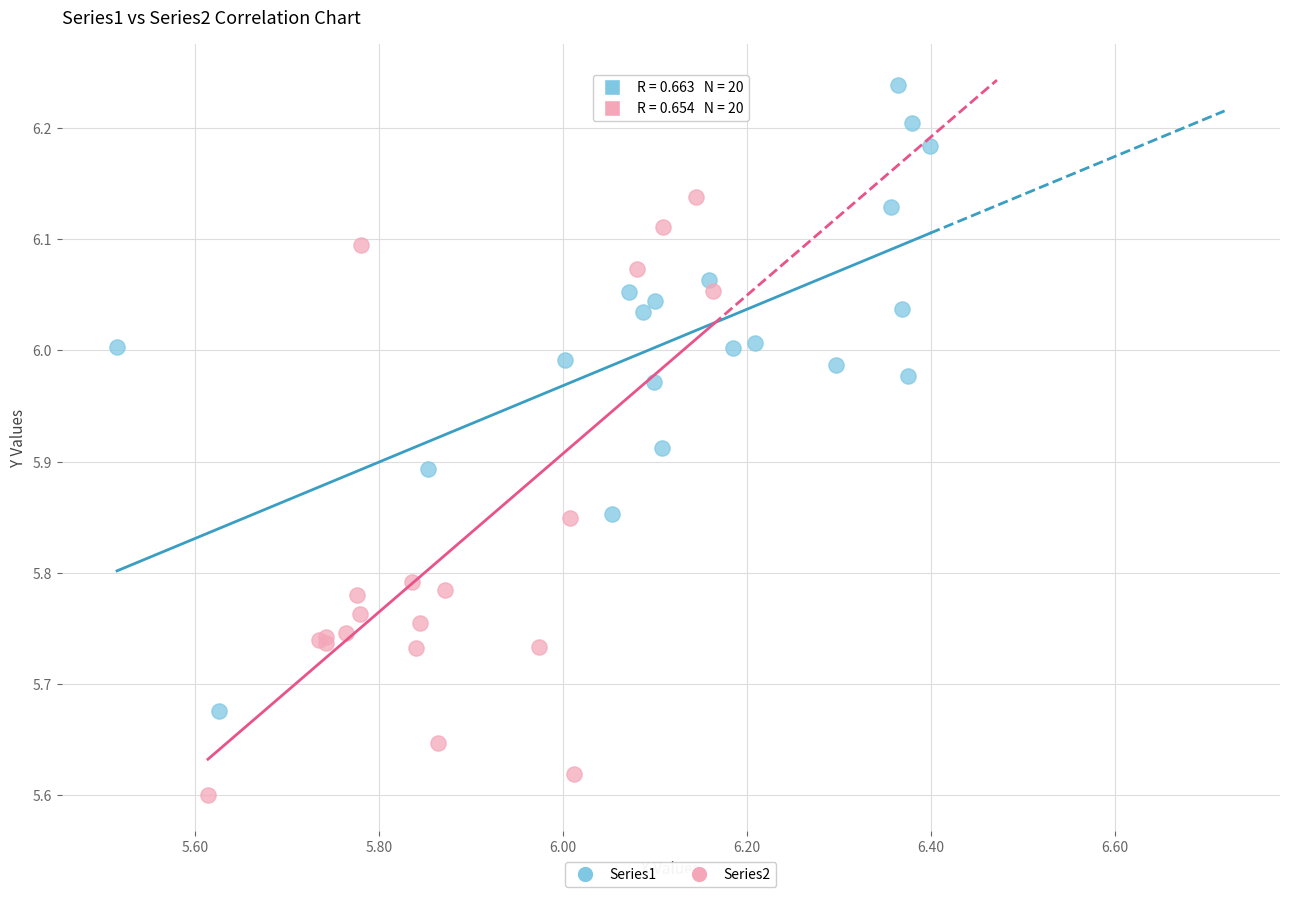

Which series contains the highest Y value?

Series1